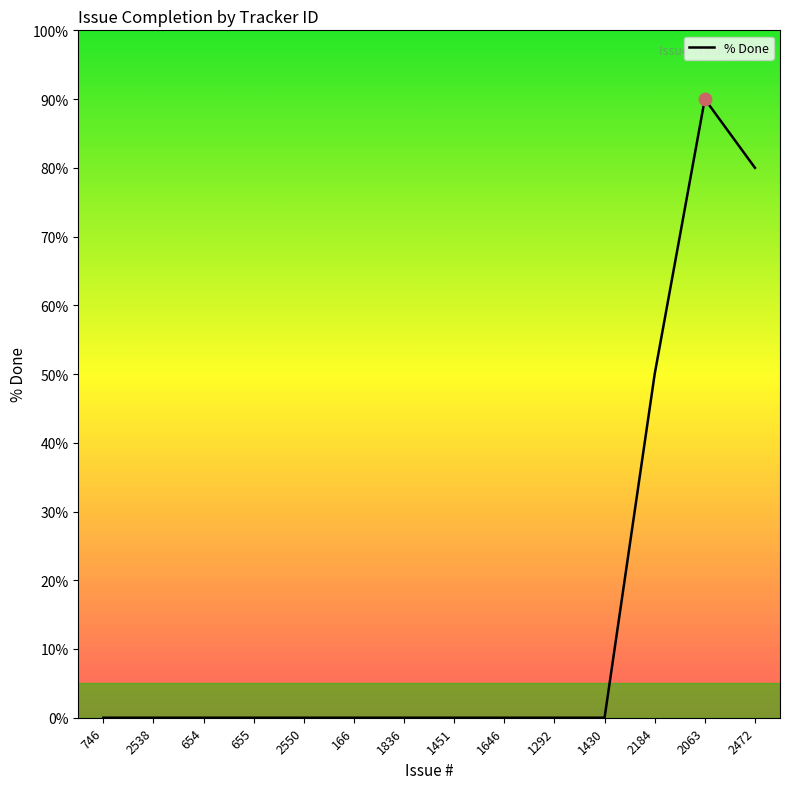

What is the change in value from 654 to 2063?

+90